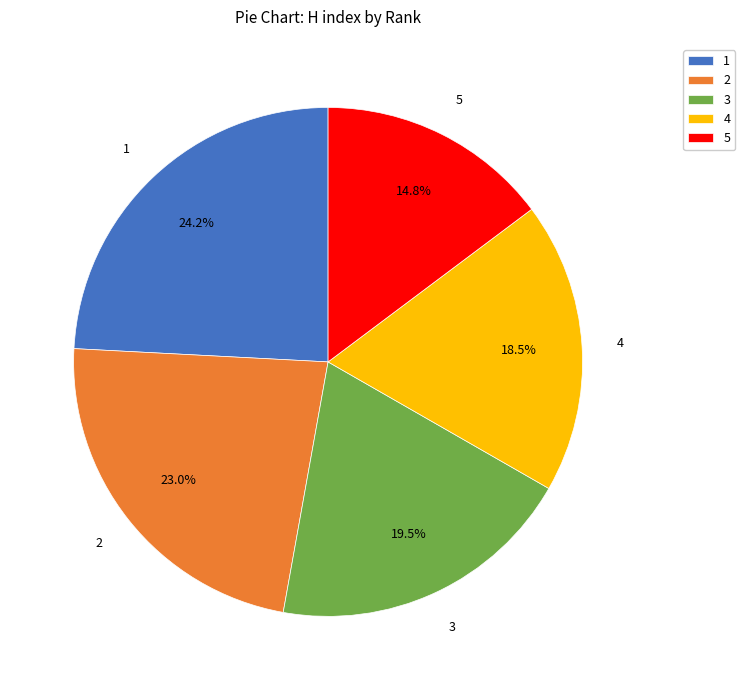

To the nearest percent, what percentage of the pie is 2?

23%